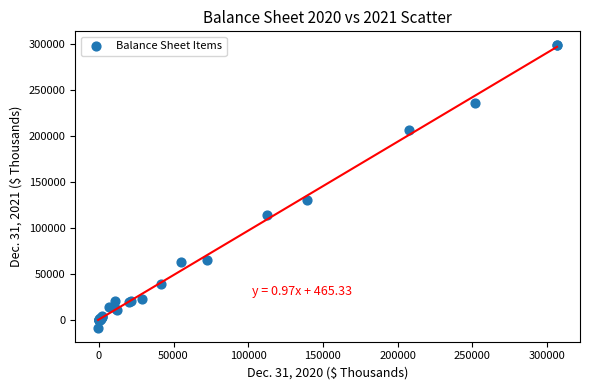

What Y value in the scatter plot is closest to 145081?

130103